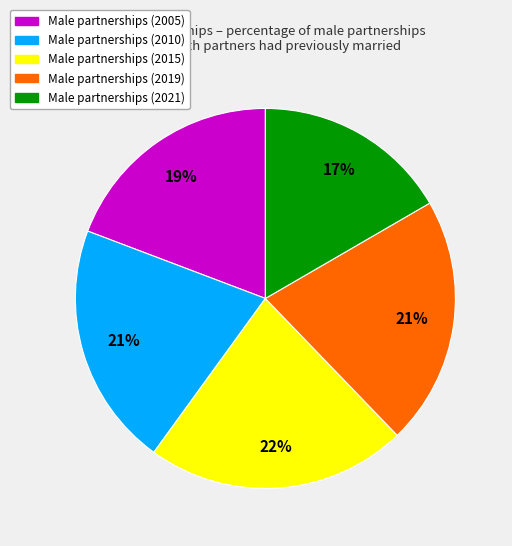

Is there a majority slice in this chart?

No